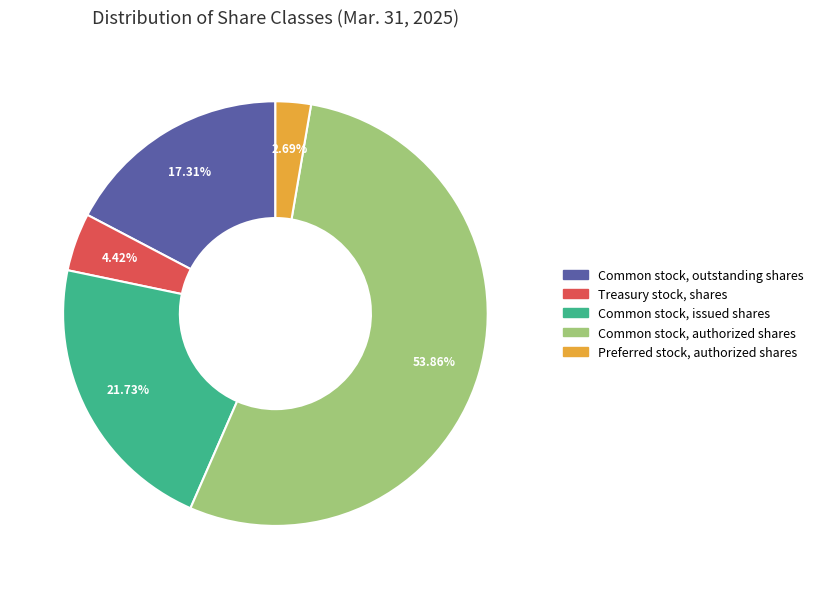

How many segments does this pie chart have?

5